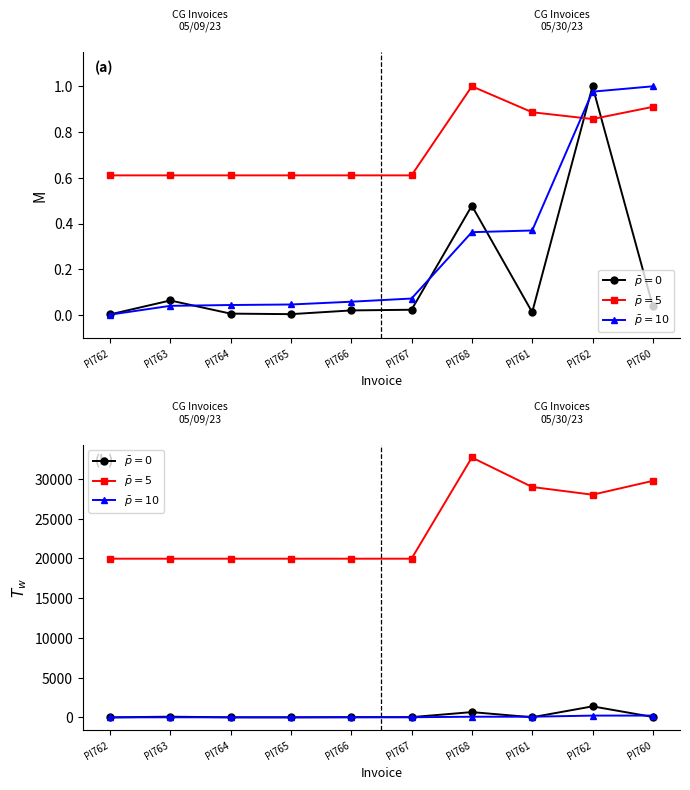

True or false: $\bar{p}=5$ and $\bar{p}=0$ cross at least once.

False